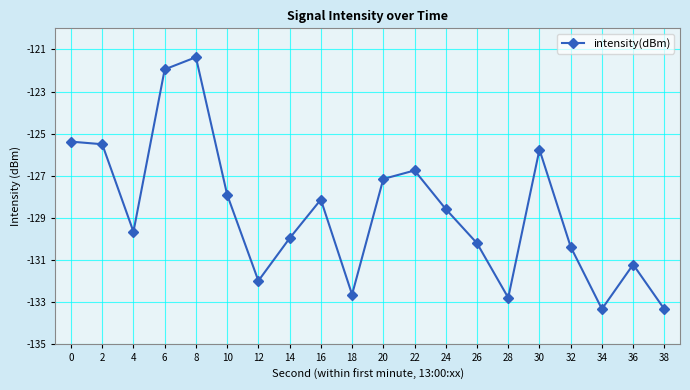

What is the difference between the maximum and minimum values?

12.0